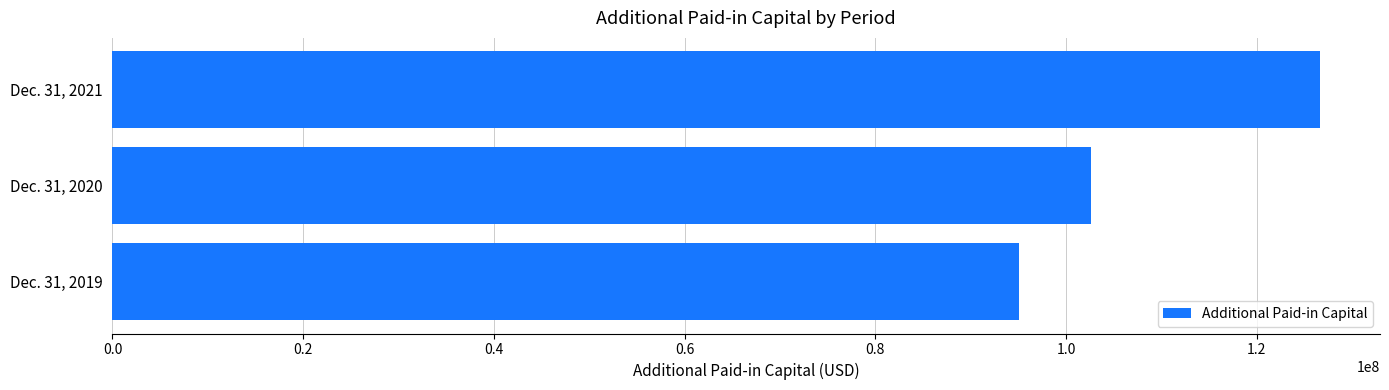

What is the approximate value at Dec. 31, 2020, to the nearest 50?

102651300